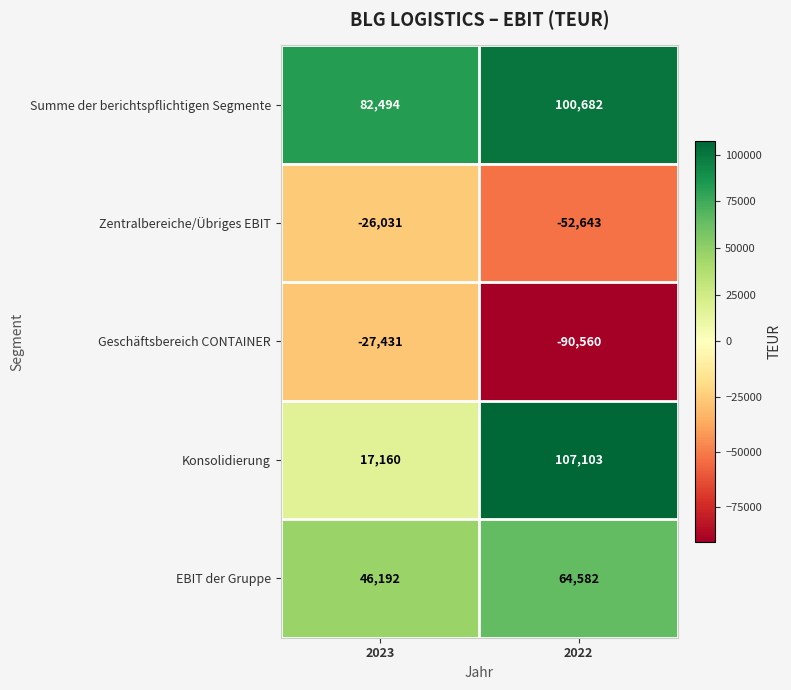

Reading right to left, extract all data points from this chart.

Summe der berichtspflichtigen Segmente: 100682	82494
Zentralbereiche/Übriges EBIT: -52643	-26031
Geschäftsbereich CONTAINER: -90560	-27431
Konsolidierung: 107103	17160
EBIT der Gruppe: 64582	46192